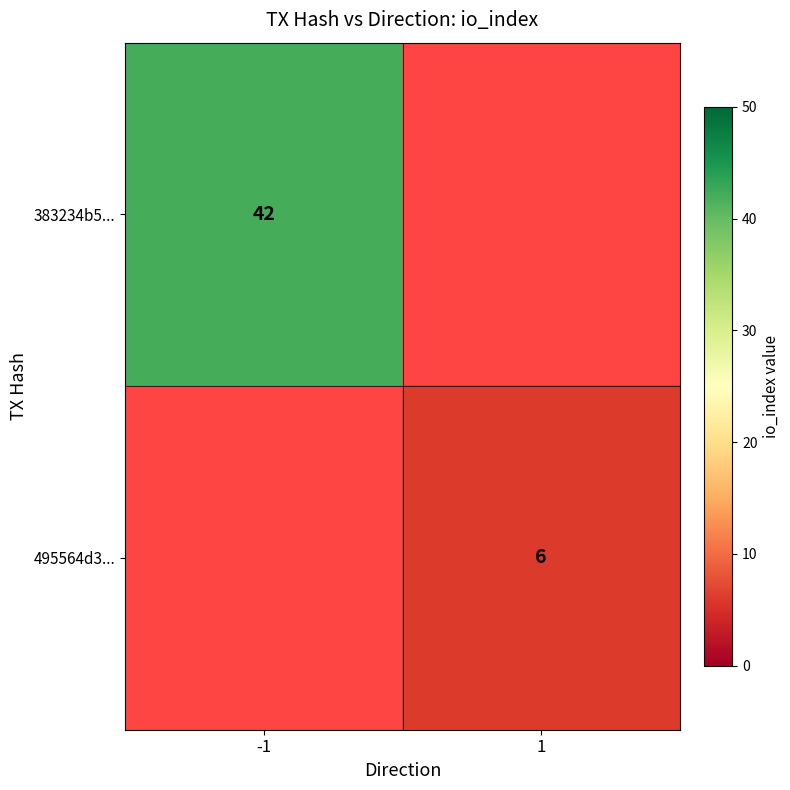

Is it true that 495564d3... equals 10 at 1?

False